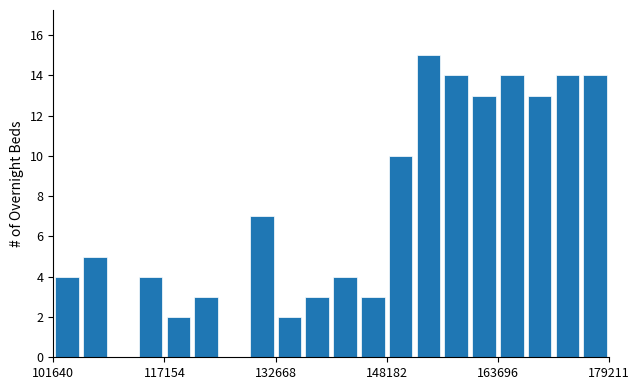

Around what value on the x-axis is the tallest bar? Give the approximate position of its centre, as read against the axis.

154000